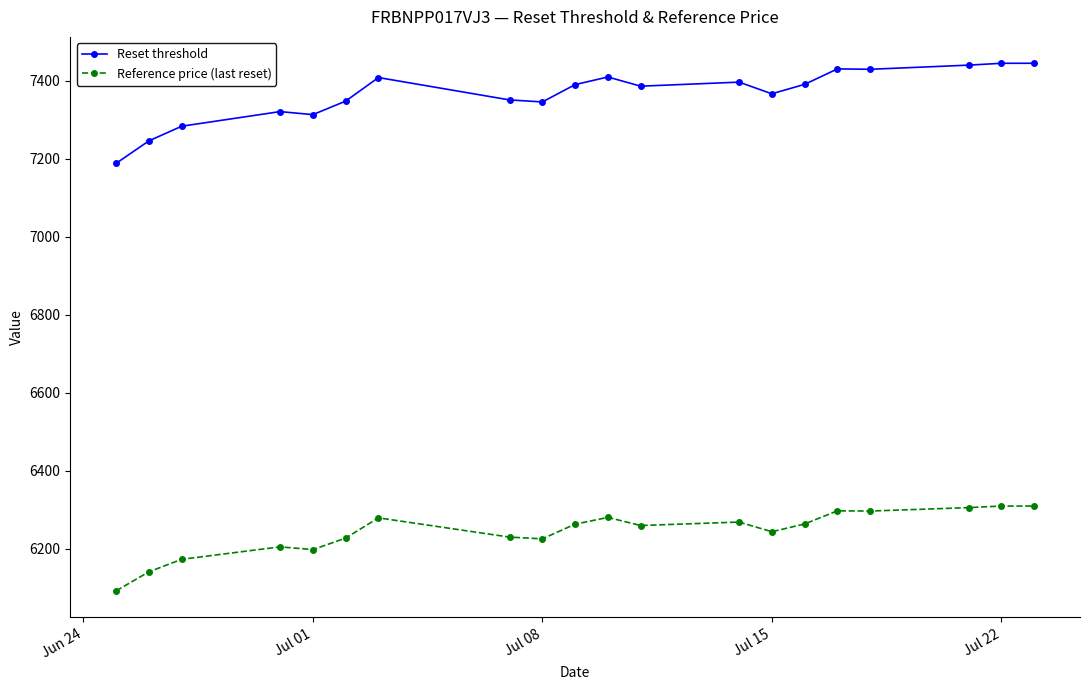

What is the sum of all Reference price (last reset) values?

124870.0